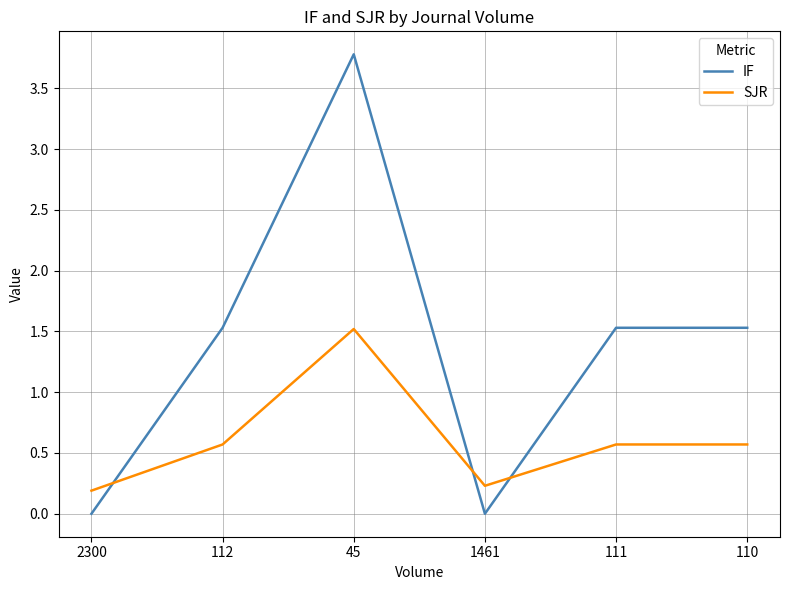

Which series has the largest range (max minus min)?

IF